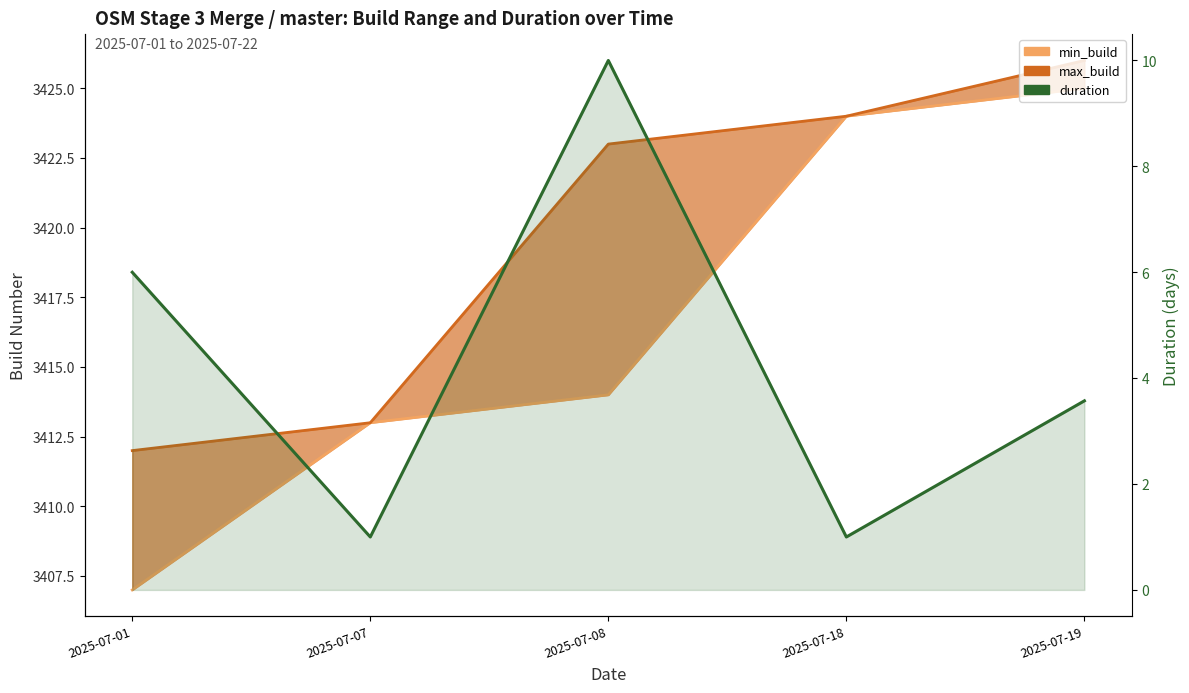

What is the maximum value for duration?

10.0